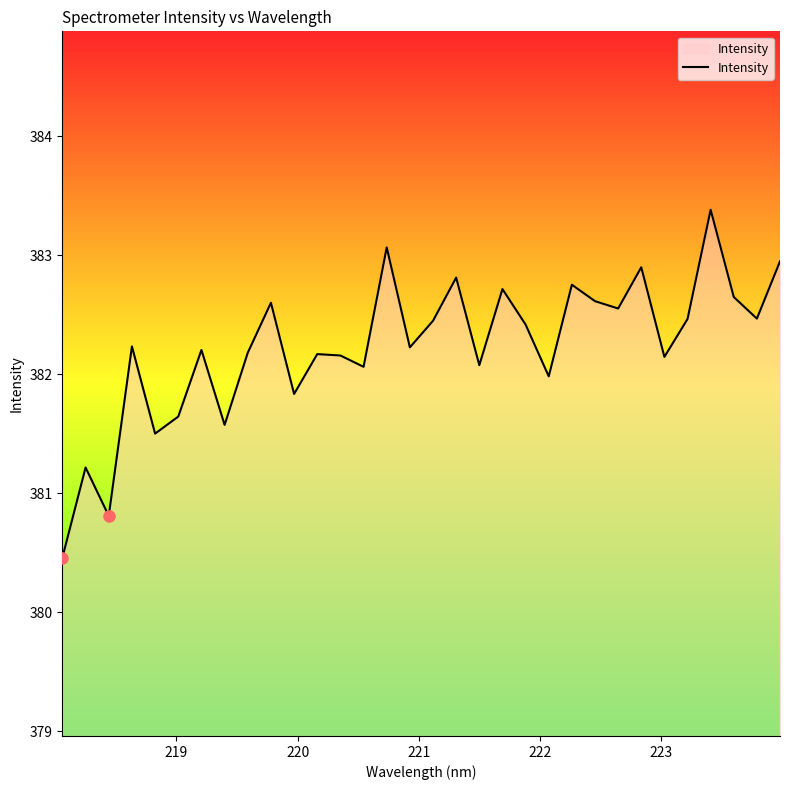

What is the minimum value shown in the chart?

380.5